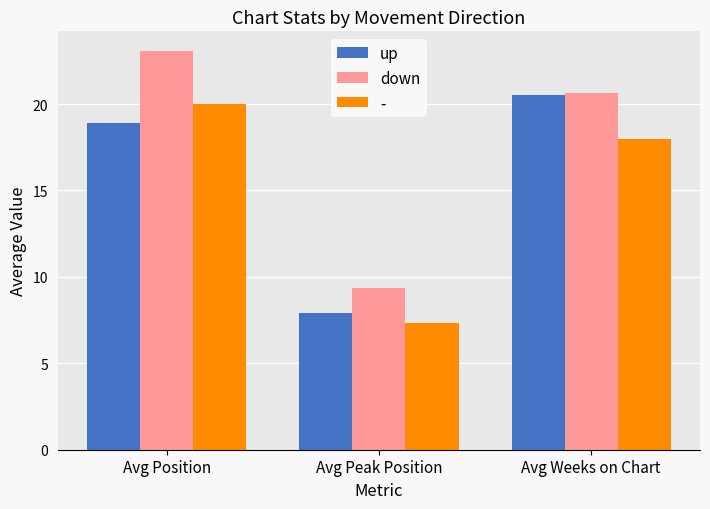

Rank the series by their average value, from lowest to highest.

-, up, down